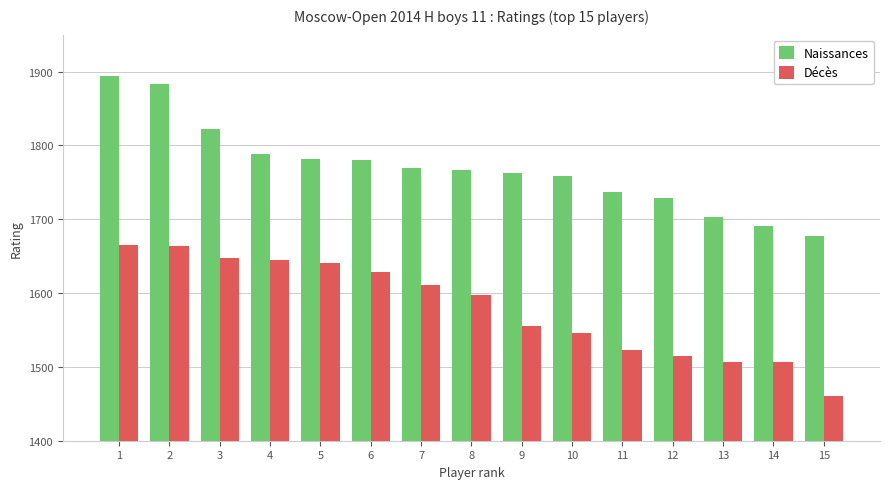

What is the sum of all Décès values?

23714